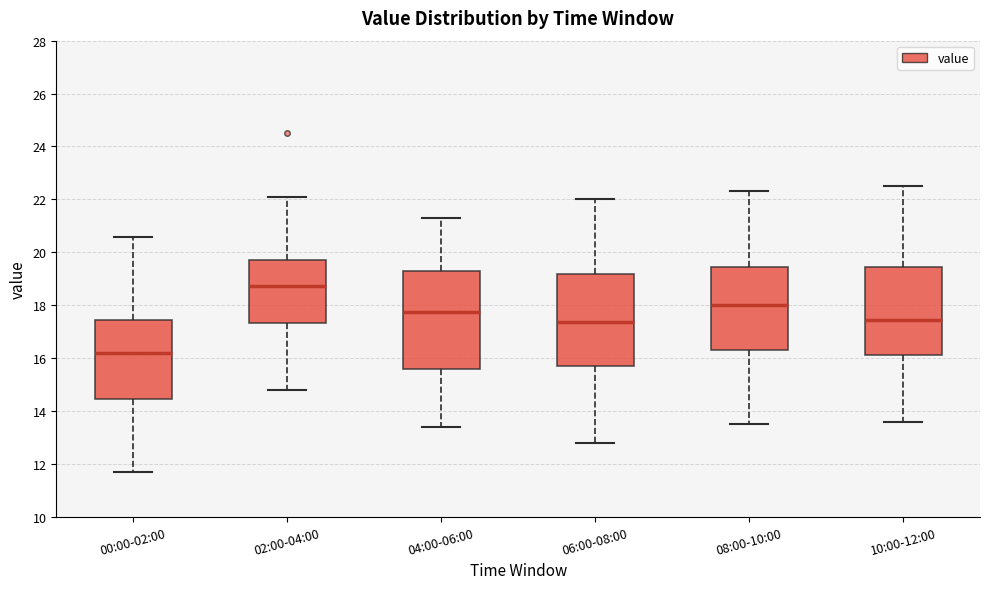

Where is the lower edge of the box for 06:00-08:00 on the y-axis? The values are not printed on the chart, so give them approximately, as read against the axis.

15.8